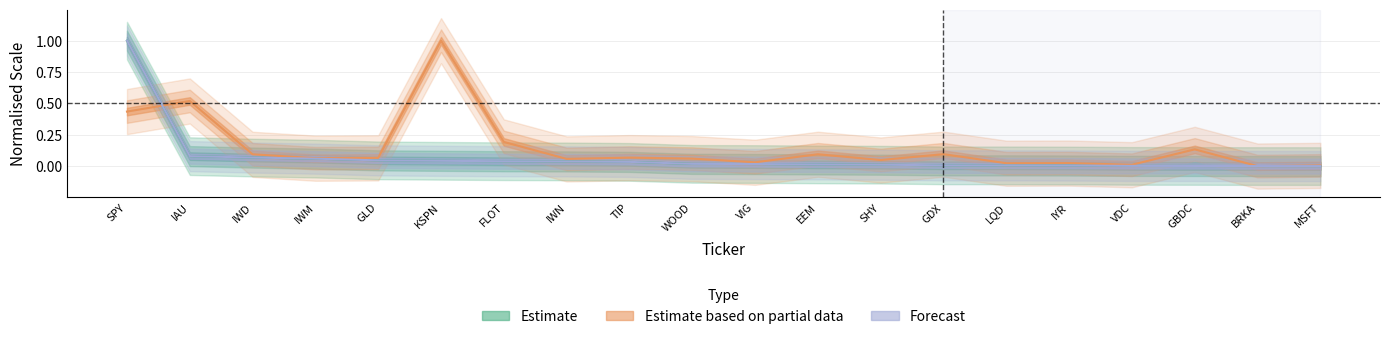

The Estimate based on partial data series shows 0.0 at VDC. True or false?

False